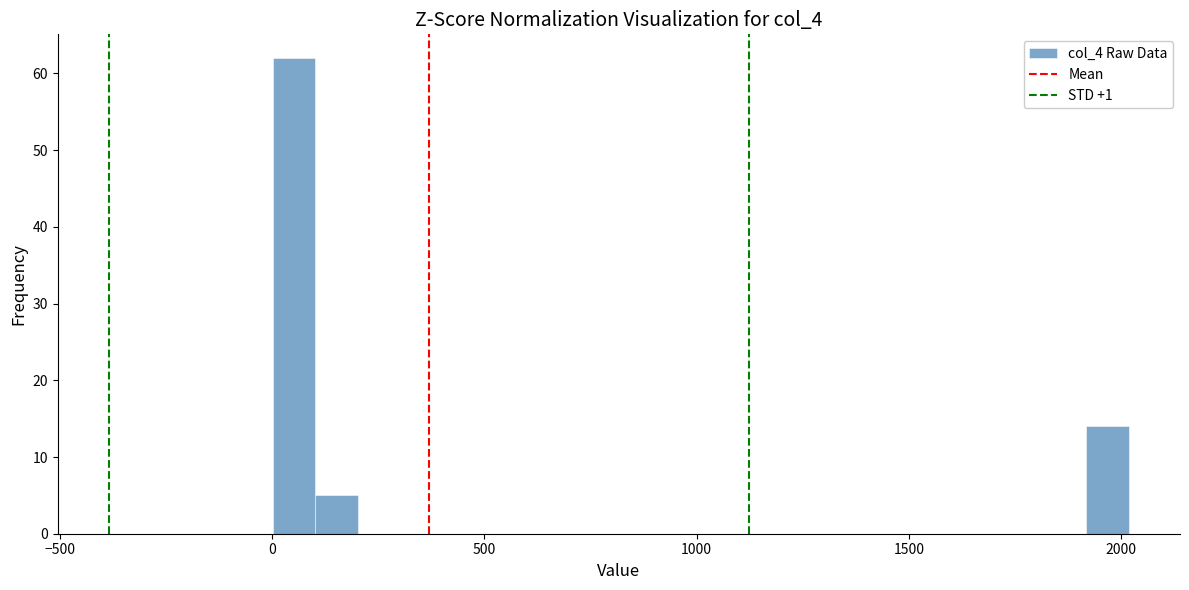

Around what value on the x-axis is the tallest bar? Give the approximate position of its centre, as read against the axis.

50